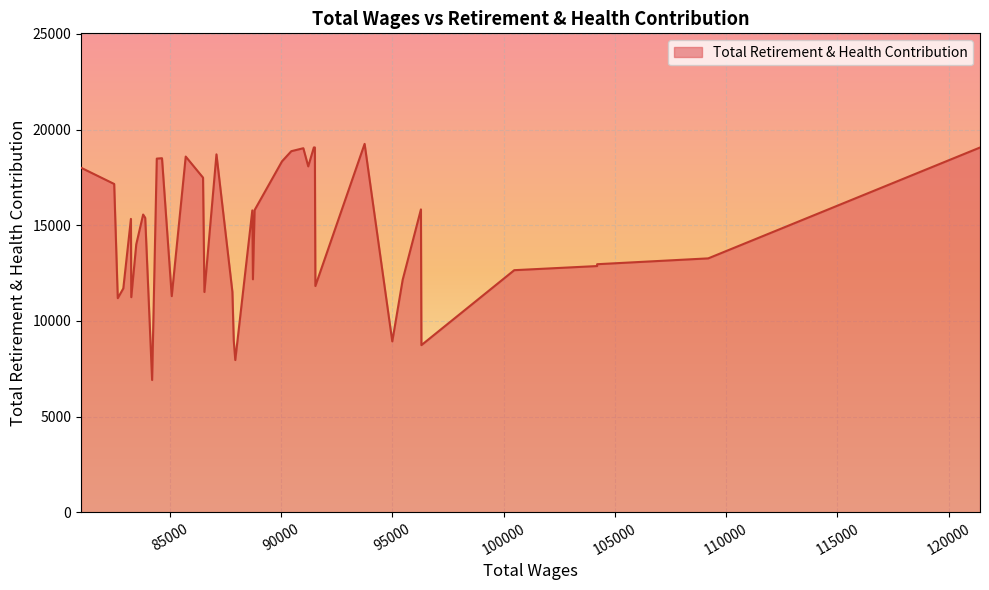

What is the ratio of the value at 2 to the value at 36?

1.1